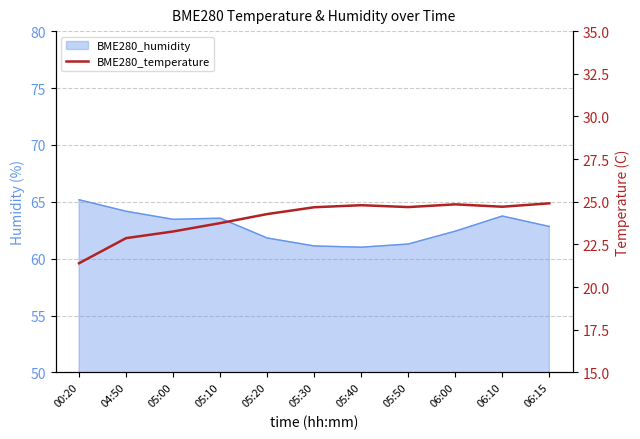

List the labels in order of value, largest first.

06:15, 06:00, 05:40, 06:10, 05:50, 05:30, 05:20, 05:10, 05:00, 04:50, 00:20